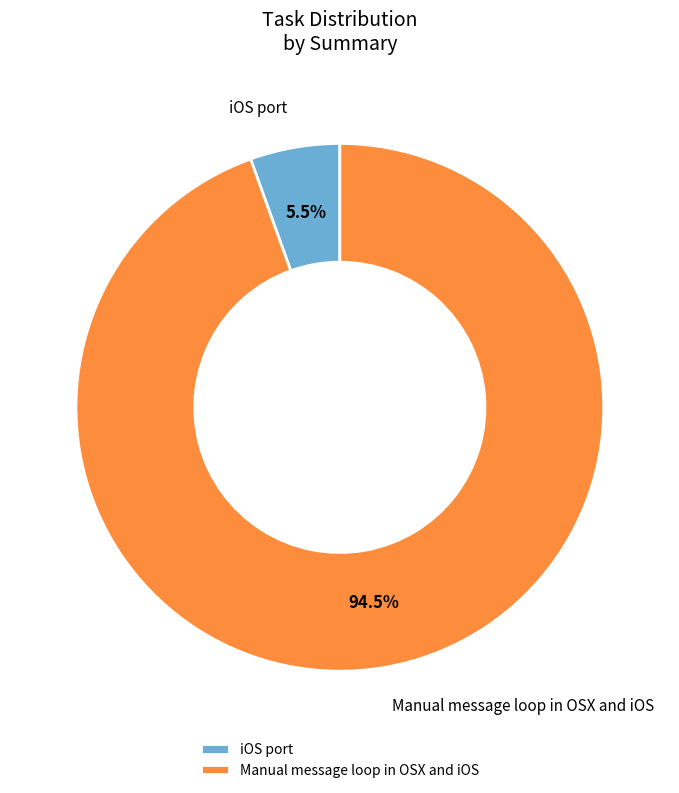

Does any single category account for the majority?

Yes